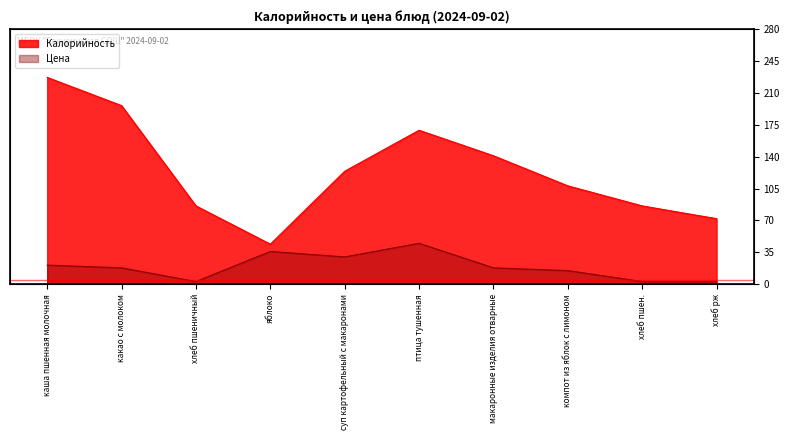

Which category has the highest value across all series?

каша пшенная молочная